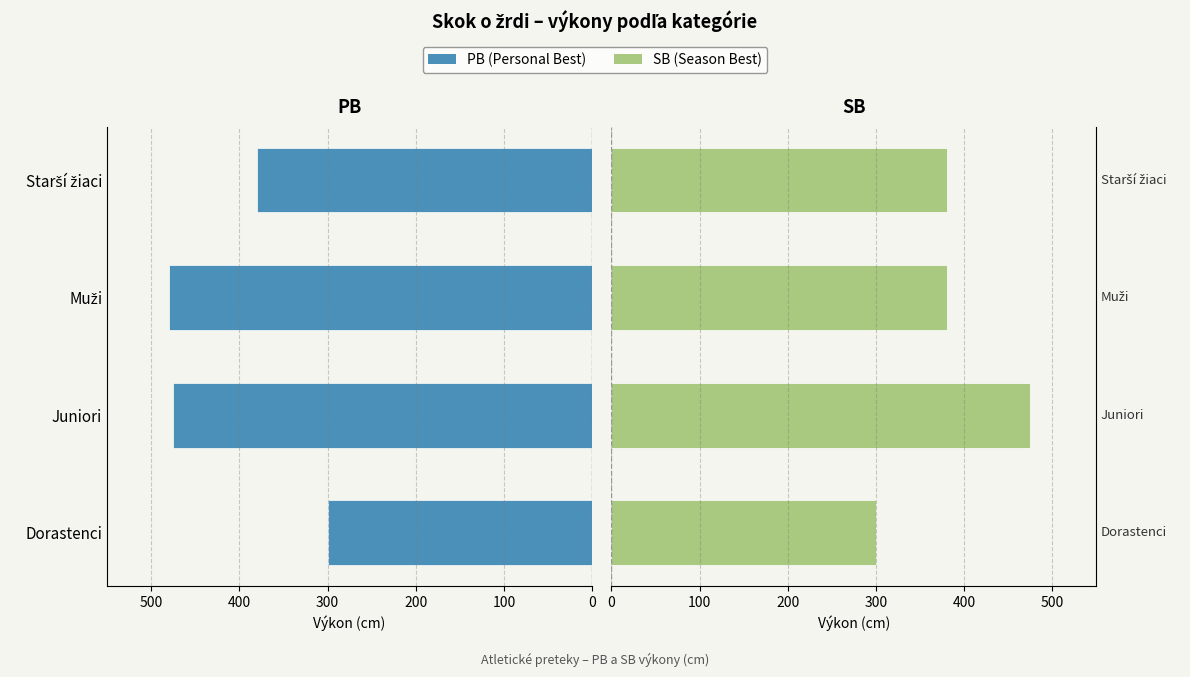

At Muži, list the series in order from largest to smallest.

PB, SB